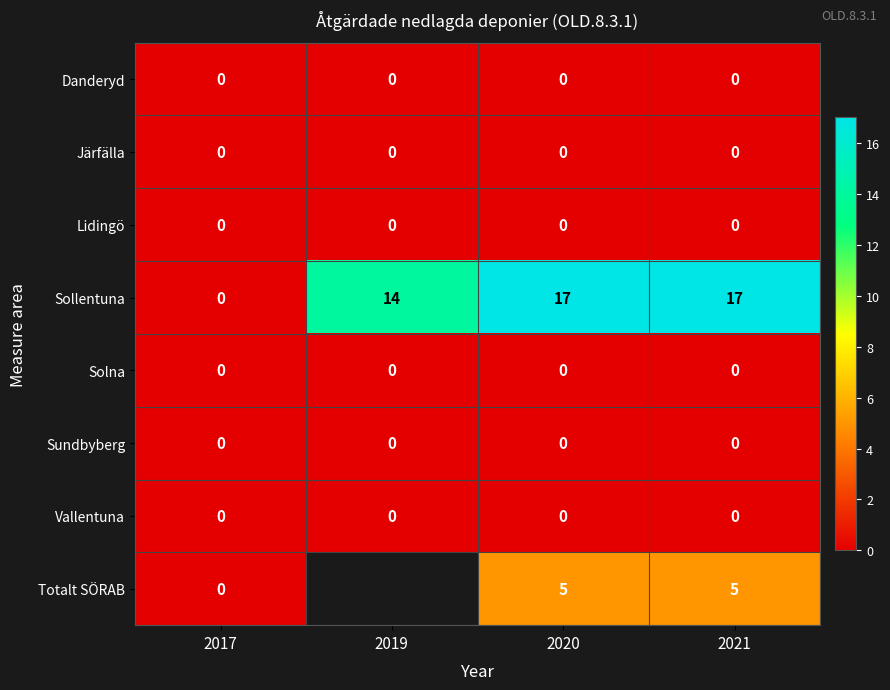

Between 2017 and 2019, which is larger?

2017